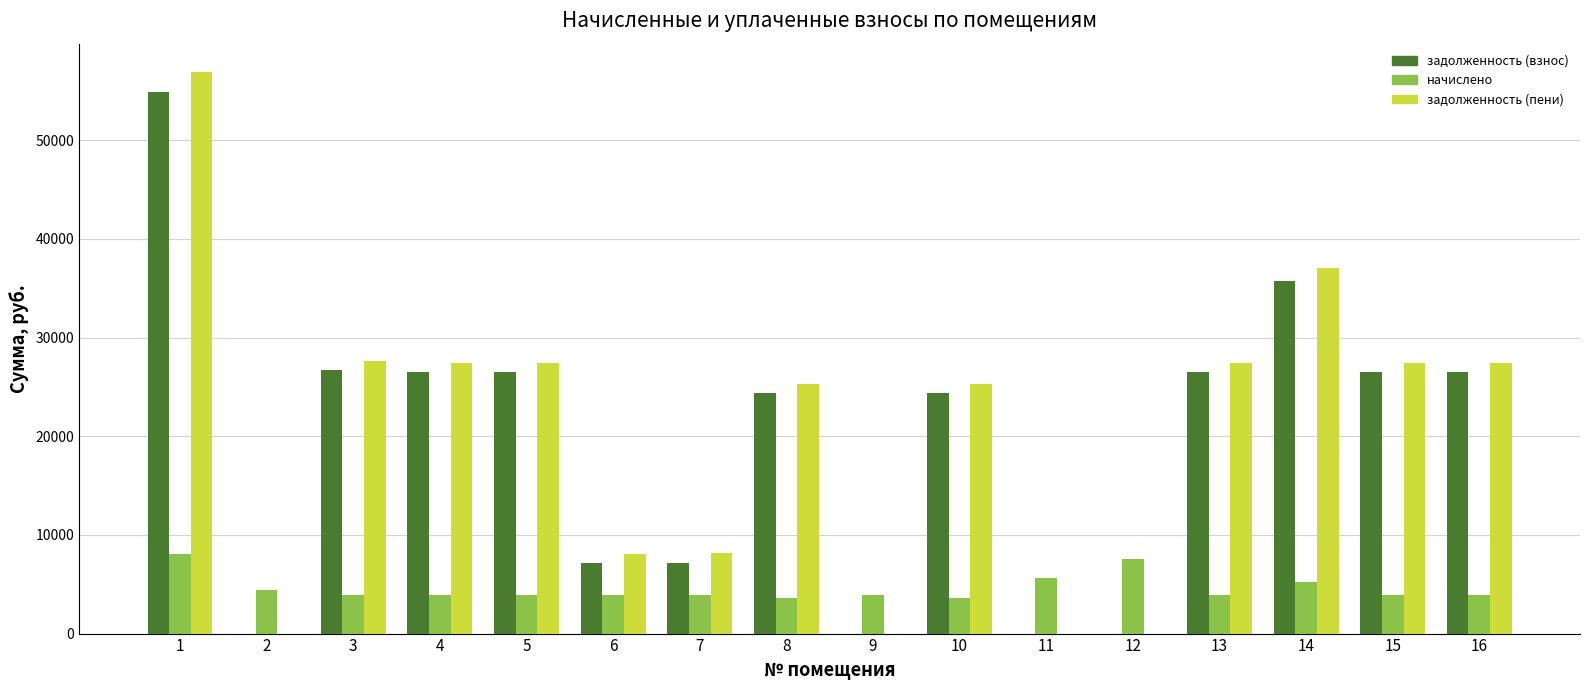

How many categories are shown in the chart?

16